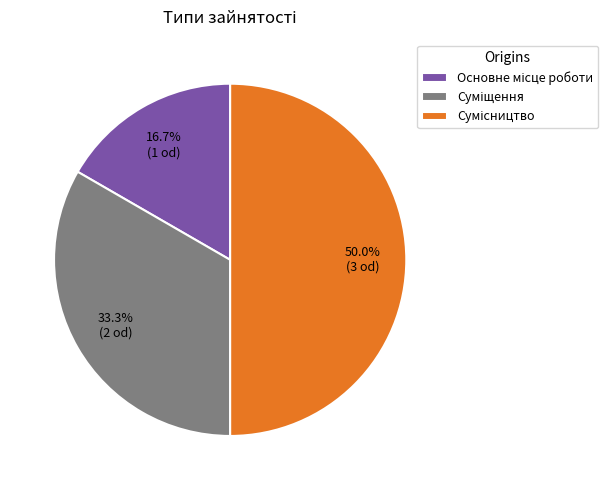

What is the change in value from Основне місце роботи to Сумісництво?

+2